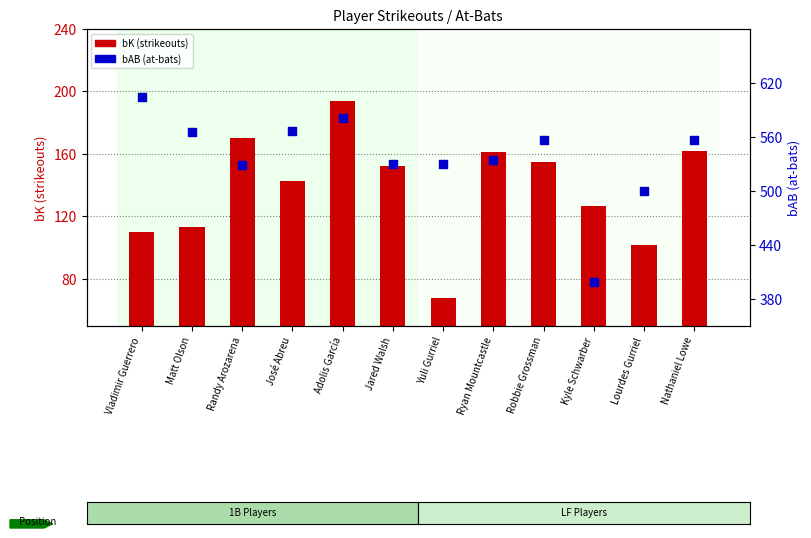

At which category is the sum across all series the highest?

Adolis García